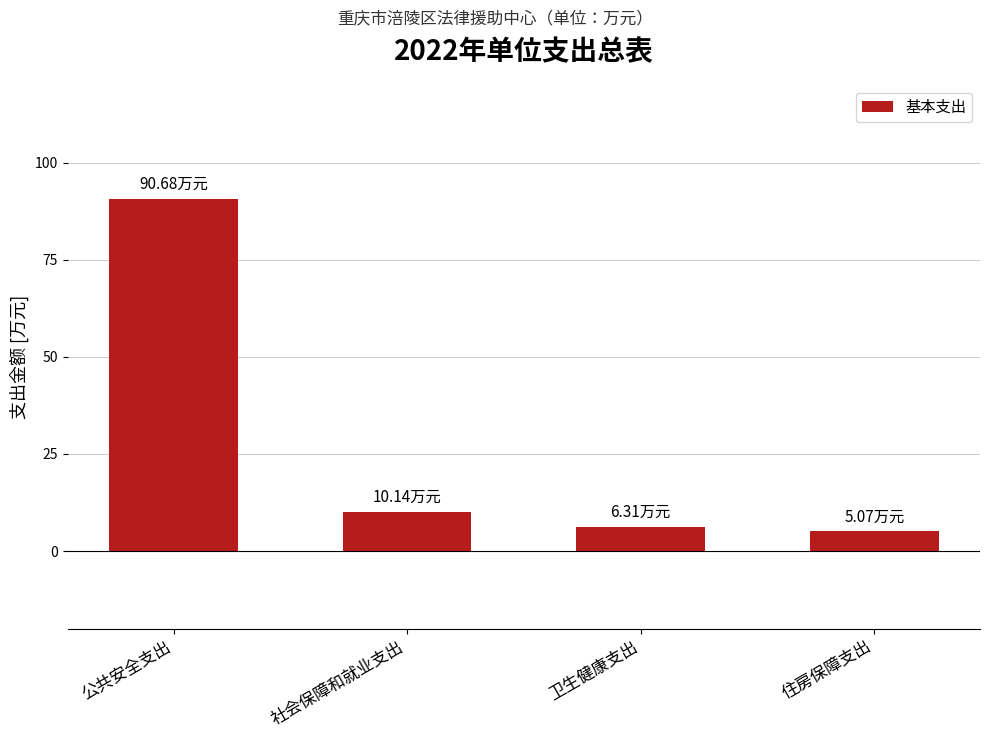

How many bars are there in total?

4